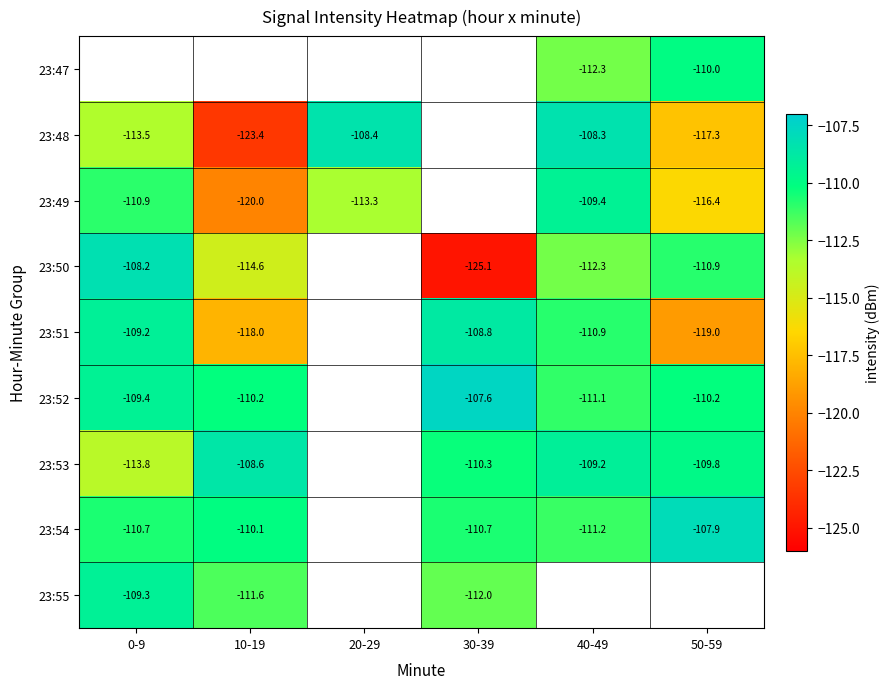

Which has a higher value, 20-29 or 50-59?

50-59